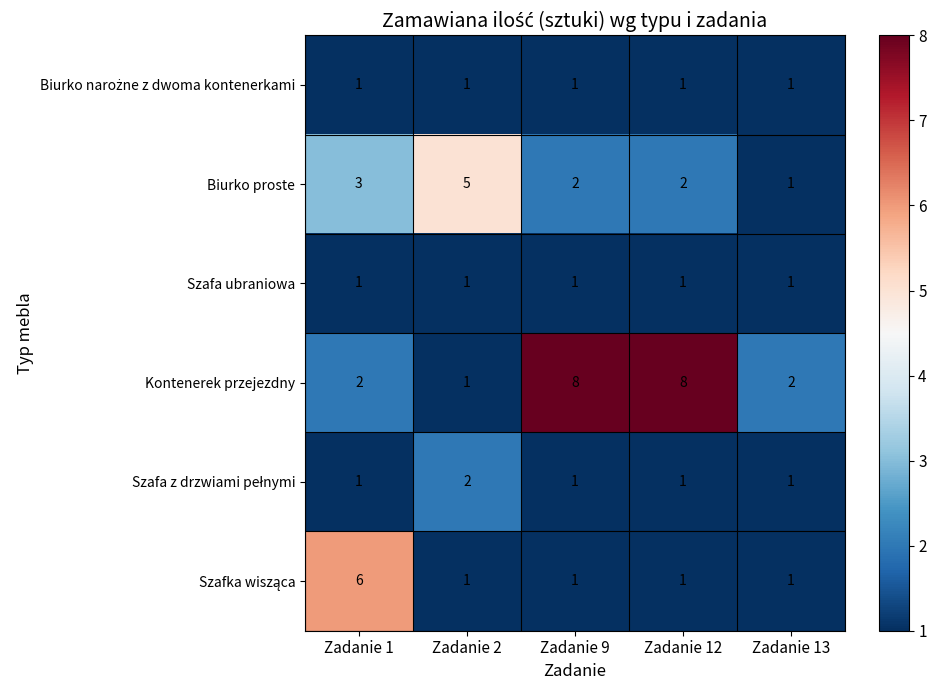

What is the difference between the maximum and minimum values in the Kontenerek przejezdny series?

7